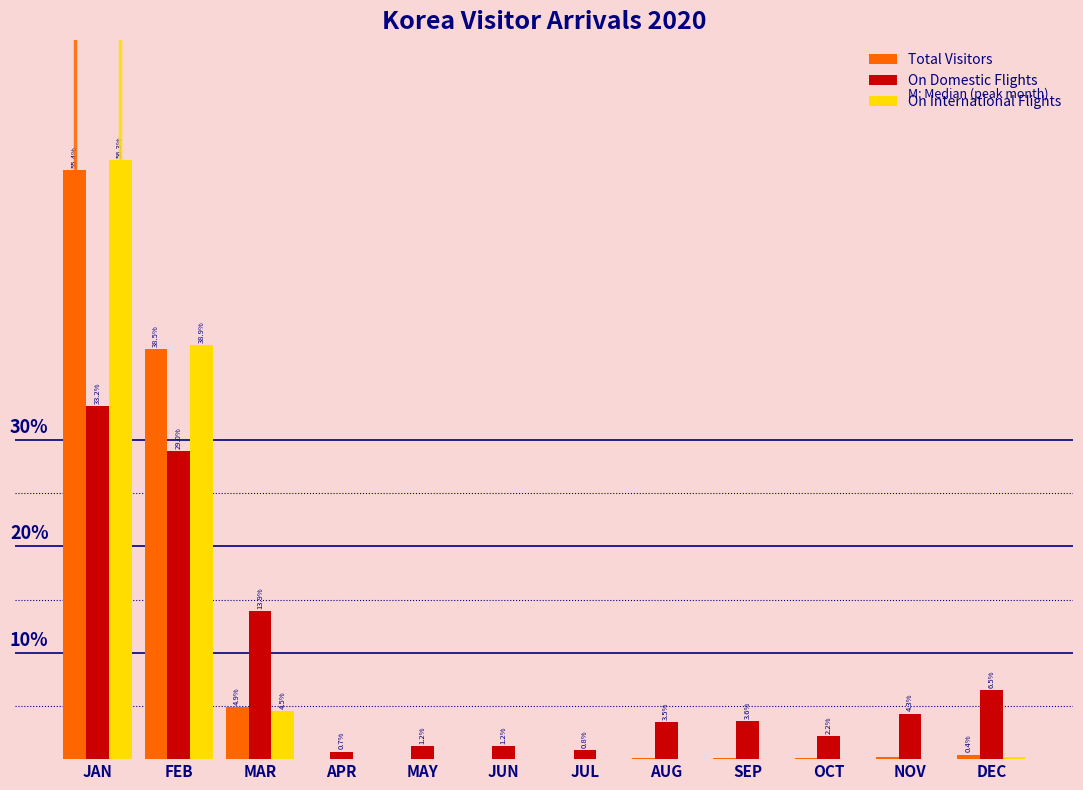

At which category is the sum across all series the highest?

JAN